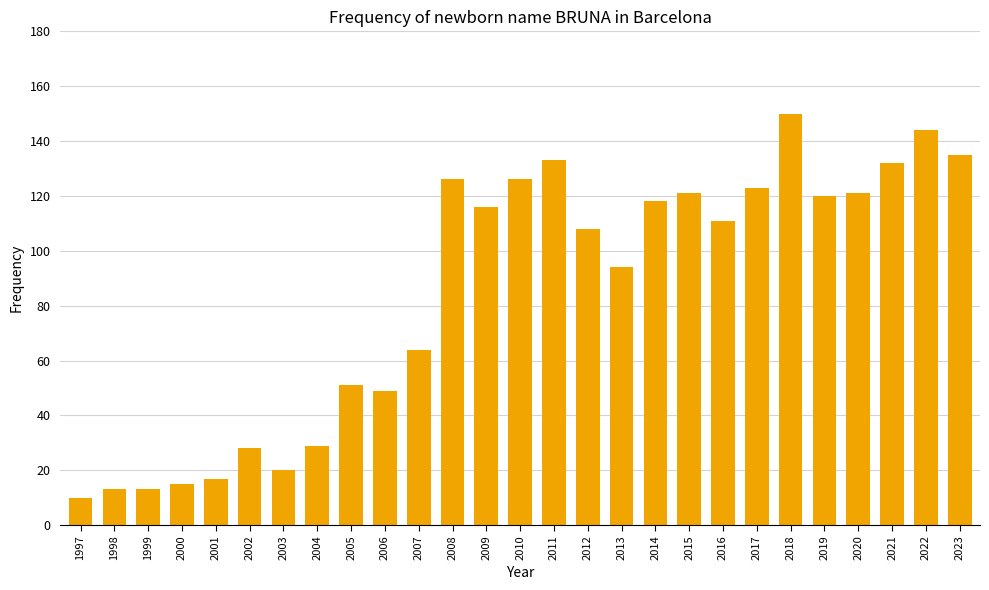

Is it true that the value at 2021 is 177?

False